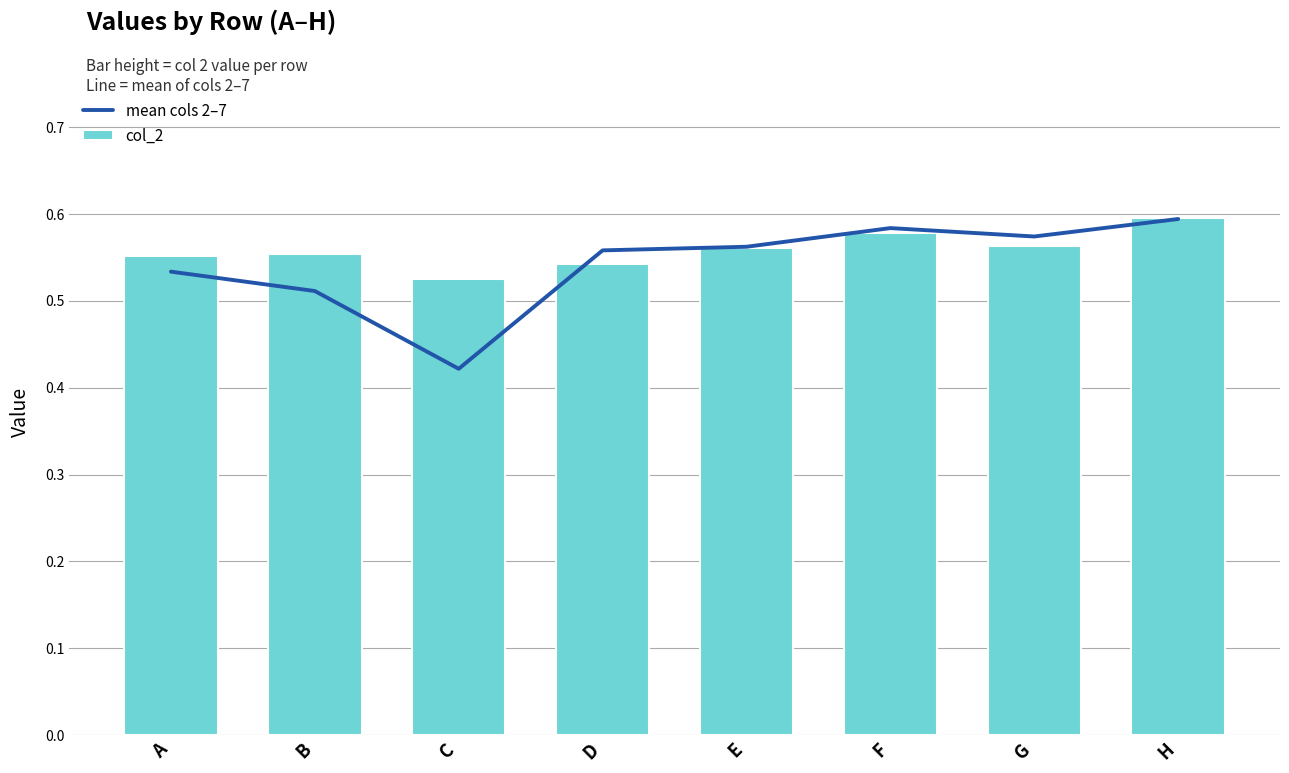

Read the mean cols 2–7 value at D.

0.6